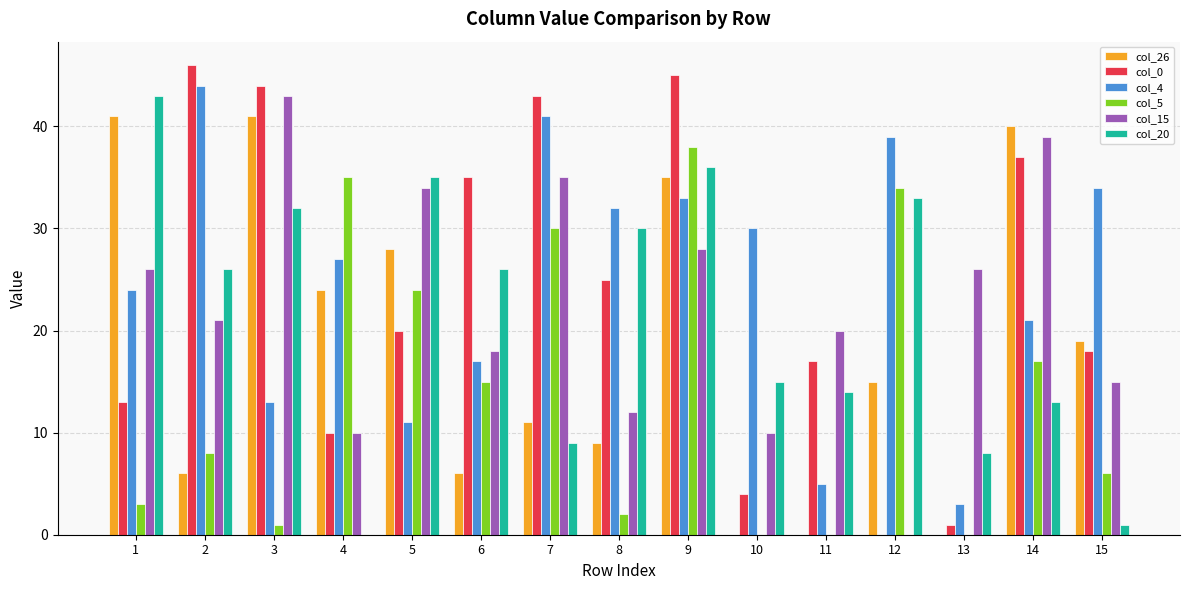

What is the sum of the col_20 values at 13 and 14?

21